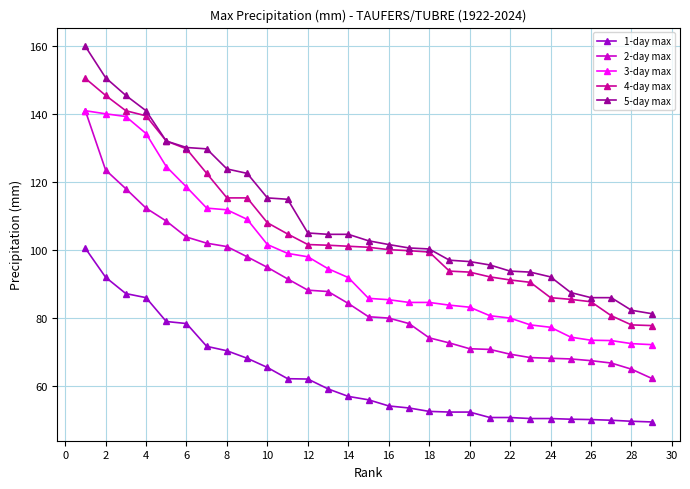

What is the highest value of the 4-day max series?

150.4